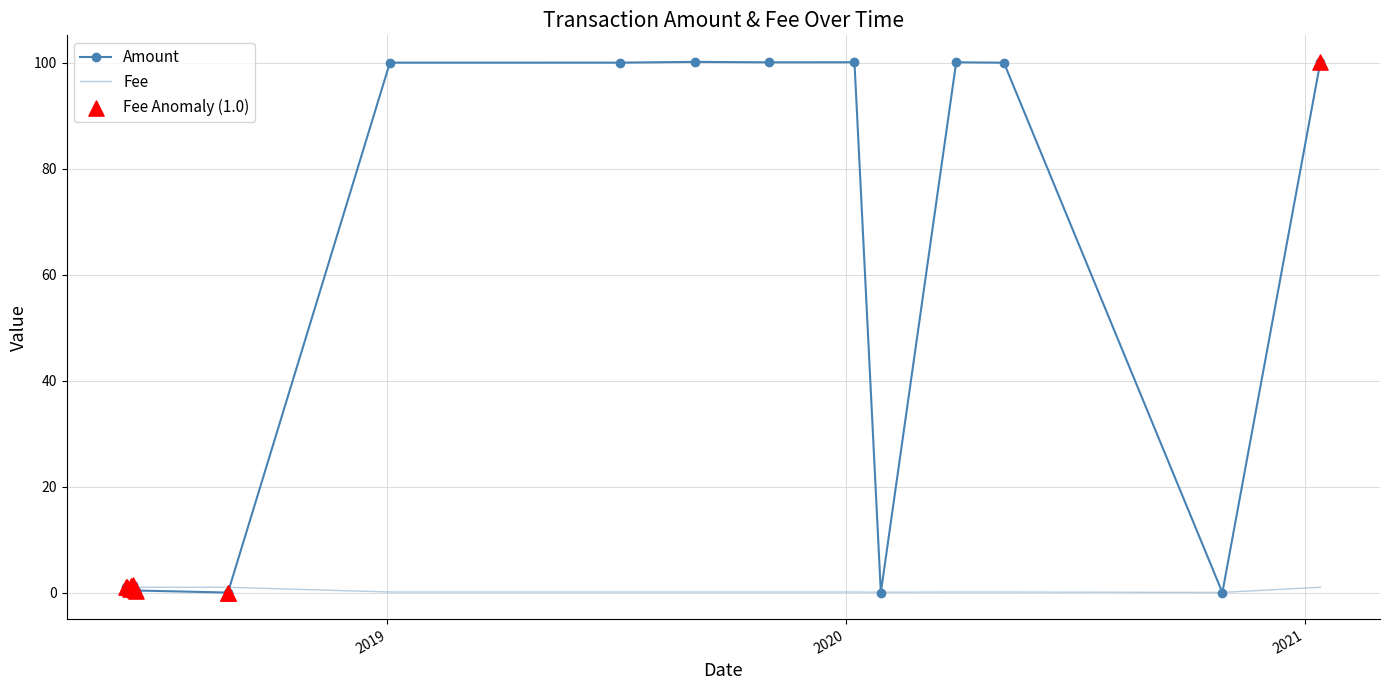

What is the total value across all series at 2018-06-11?

2.2